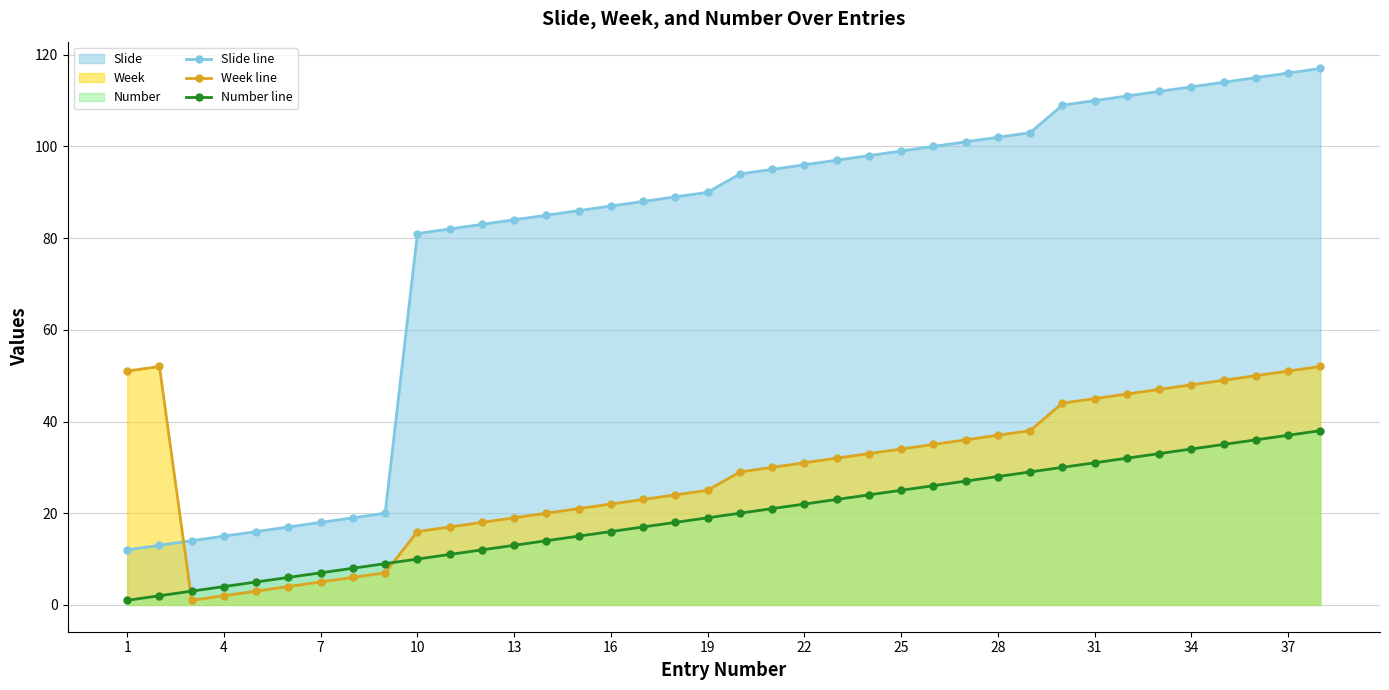

Is it true that Slide line equals 81 at 10?

True